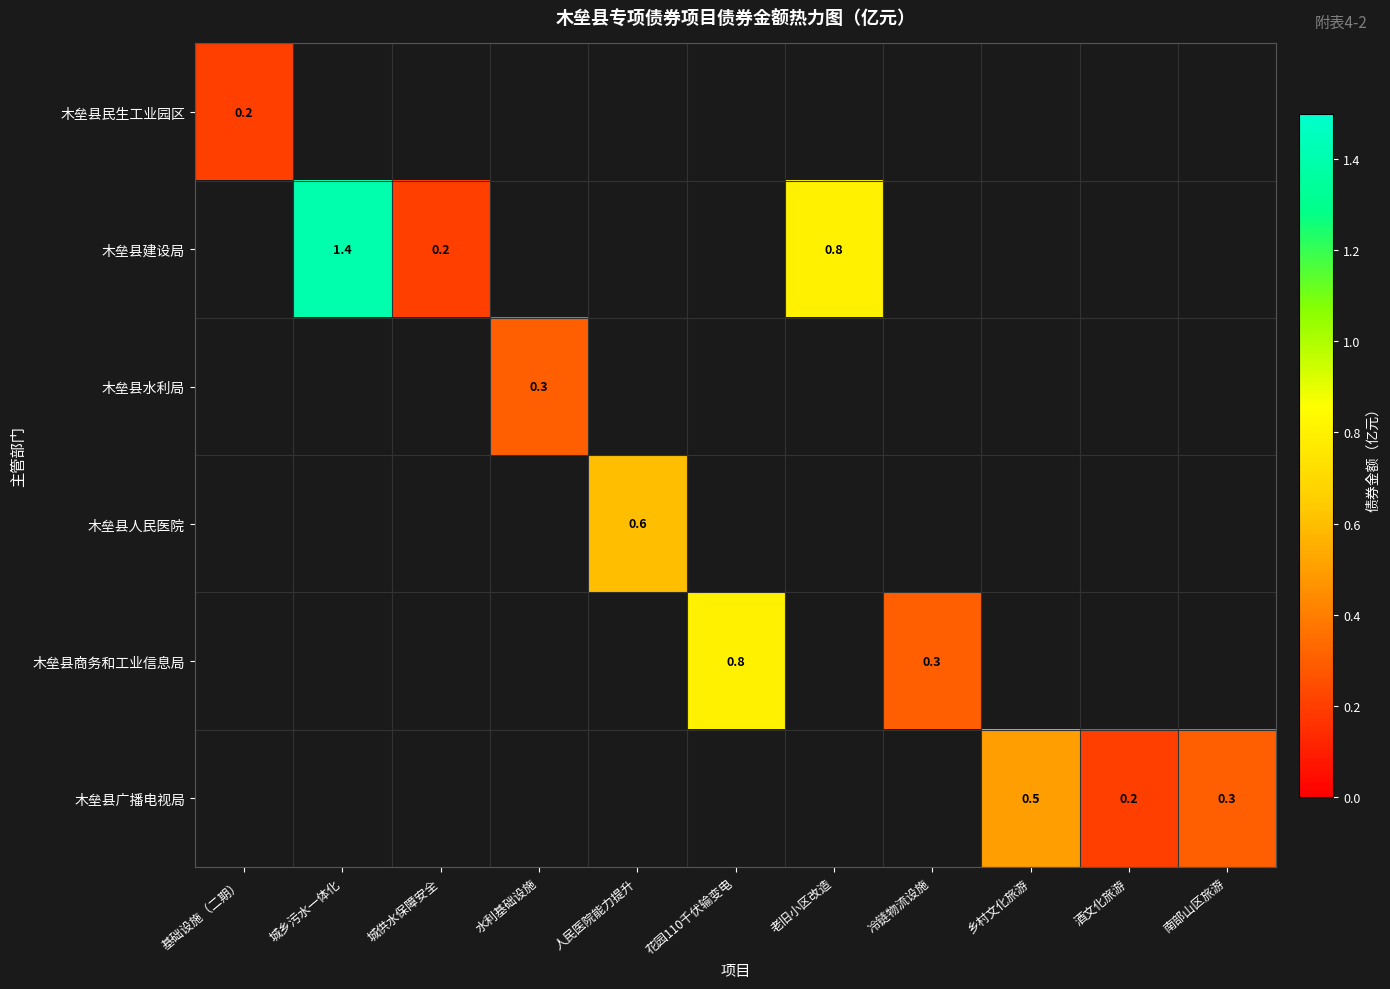

Is it true that 木垒县广播电视局 equals 0.2 at 酒文化旅游?

True